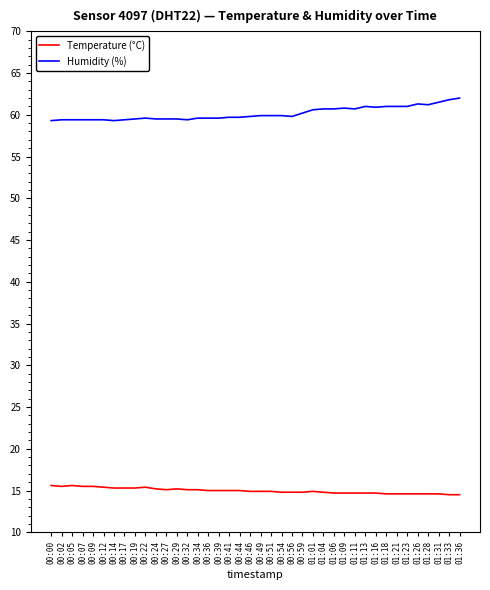

Between 00:29 and 01:13, which series saw the biggest shift?

Humidity (%)